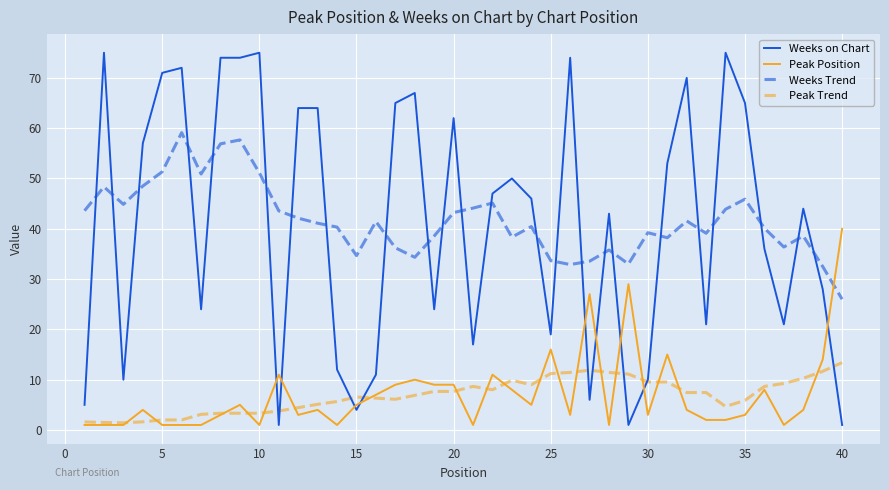

What are all the series names shown in the legend?

Weeks on Chart, Peak Position, Weeks Trend, Peak Trend